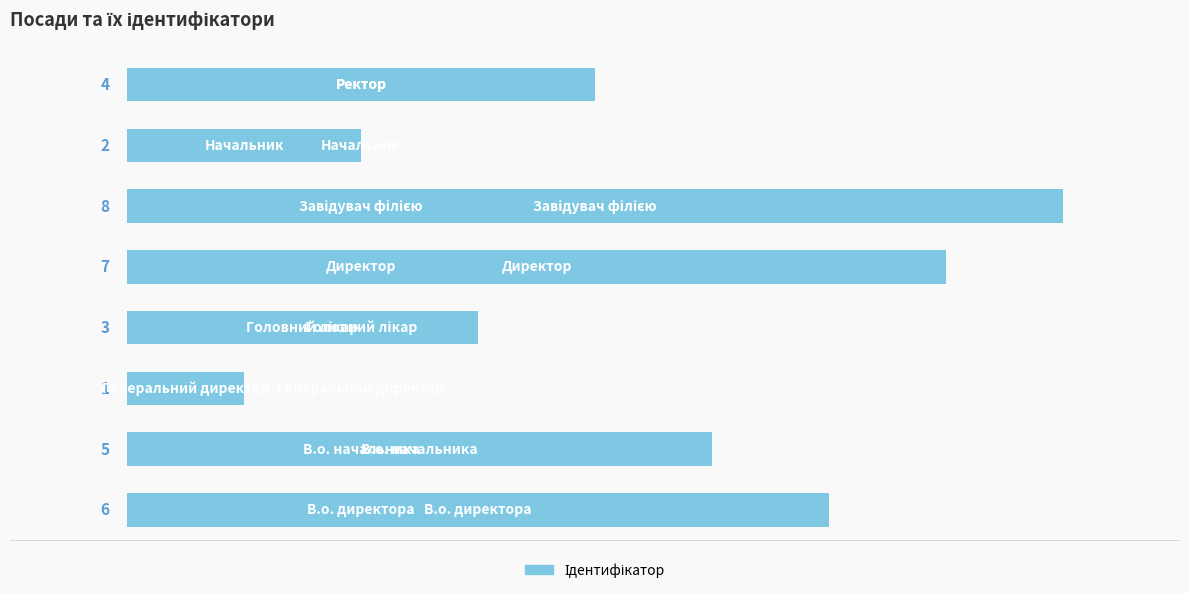

What is the difference between the maximum and minimum values?

7